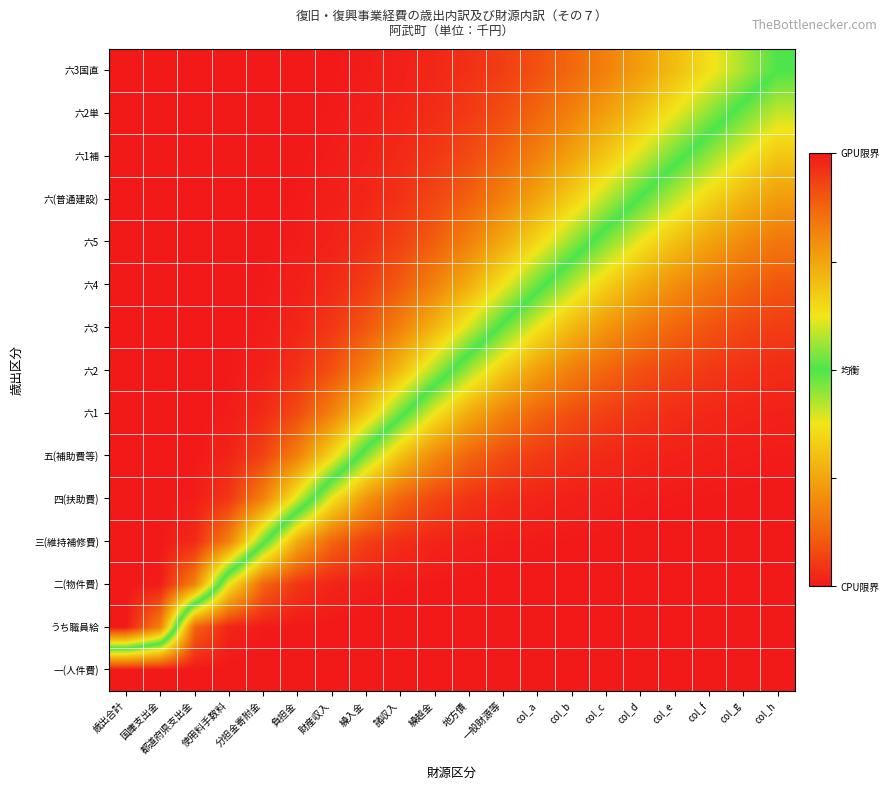

What is the maximum value shown in the chart?

1.0